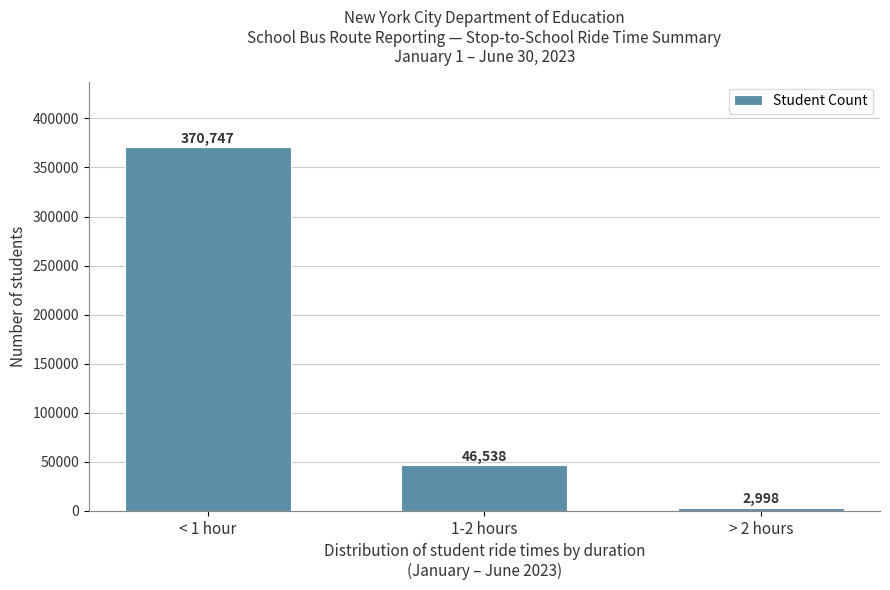

Reading left to right, list all the values displayed in this chart.

< 1 hour=370747	1-2 hours=46538	> 2 hours=2998